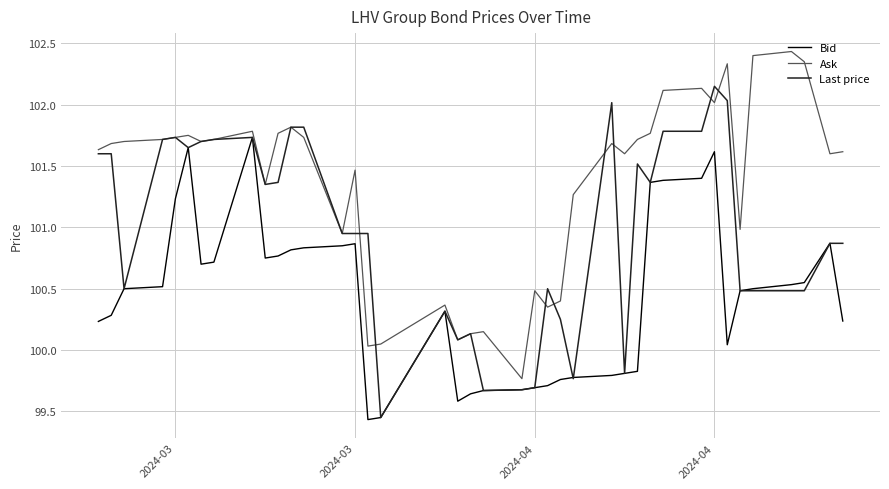

Which series has the largest total across all categories?

Ask